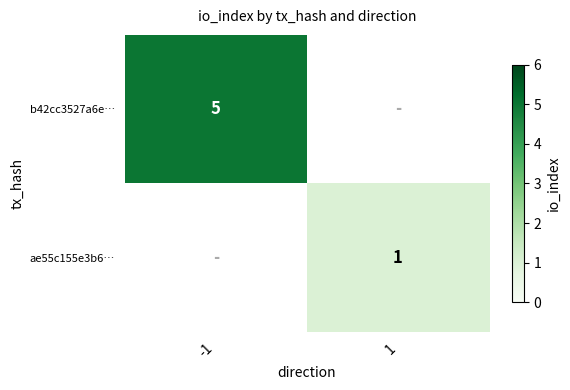

The ae55c155e3b6… series shows 2 at 1. True or false?

False